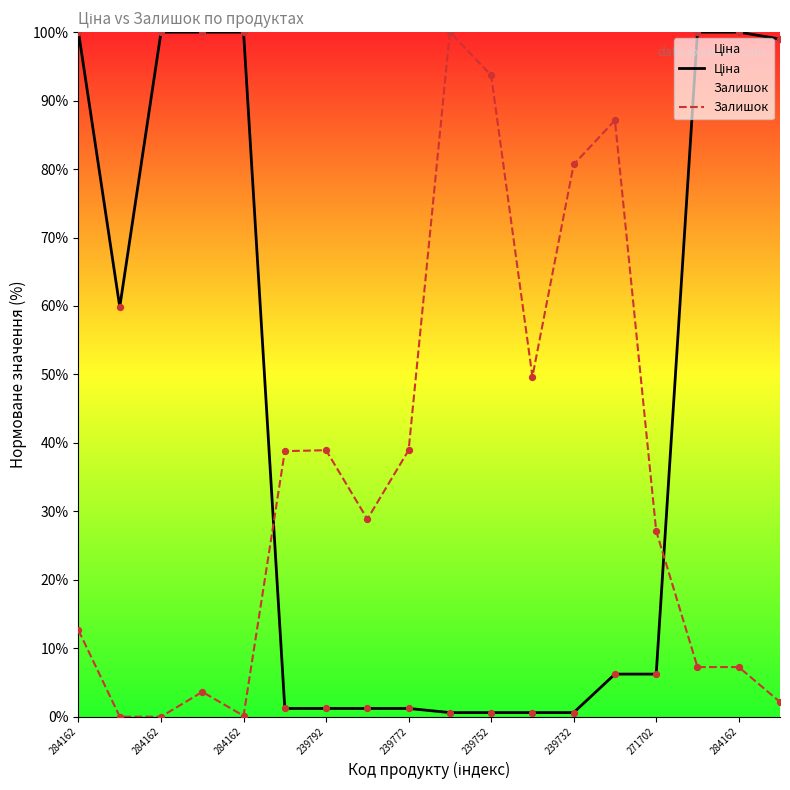

How many lines are shown in the chart?

2